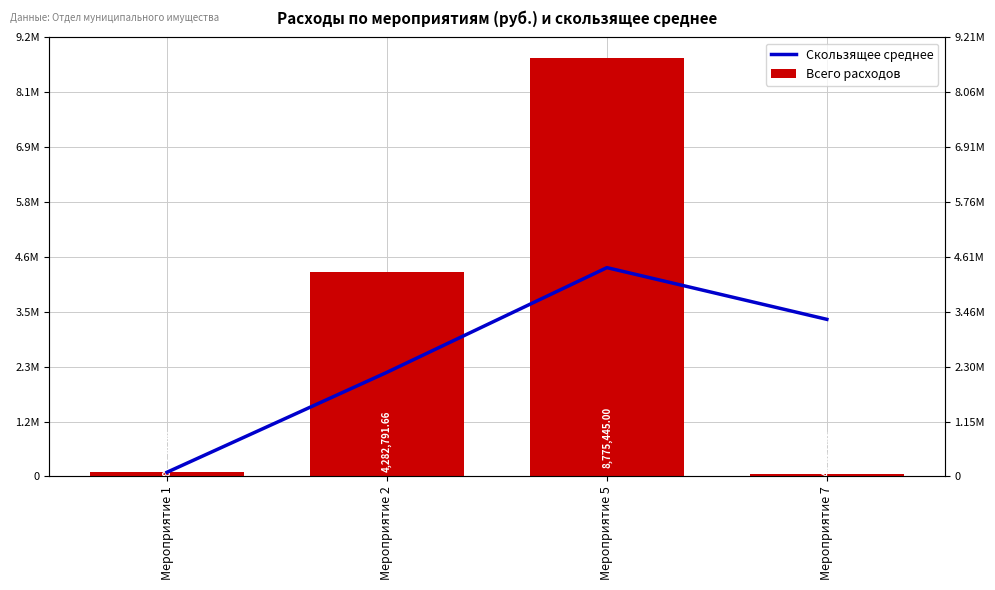

Between Мероприятие 5 and Мероприятие 7, which is larger?

Мероприятие 5